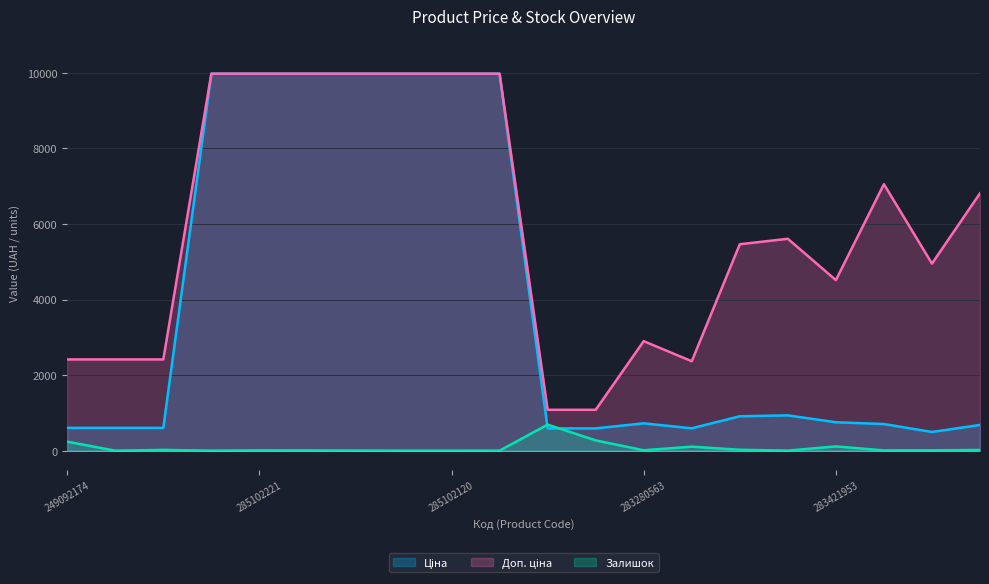

What is the label of the 5th point from the right?

283451953